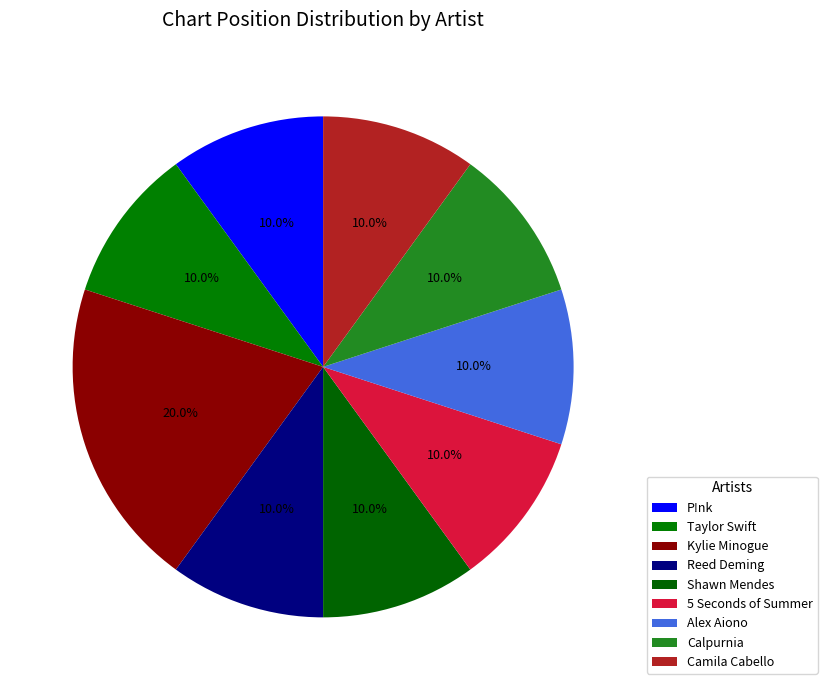

Which slice is the largest?

Kylie Minogue